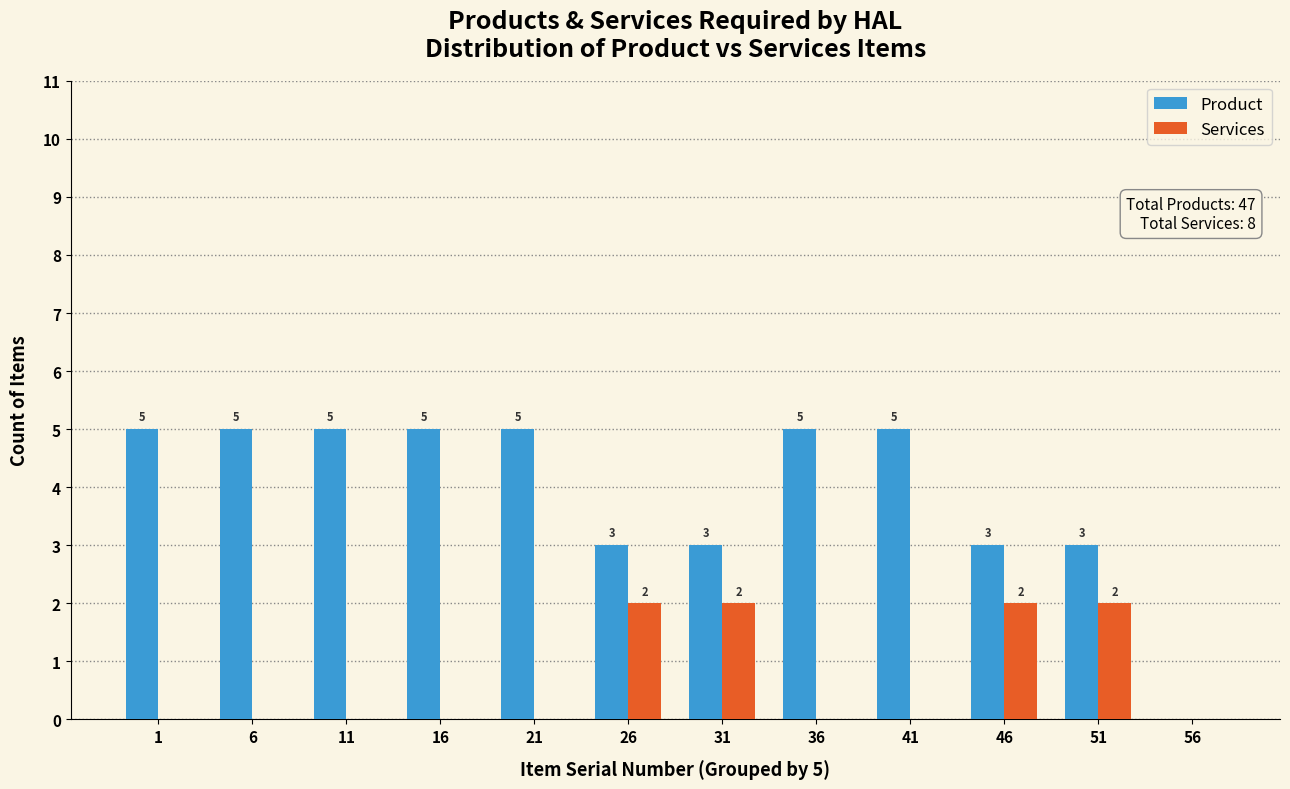

Reading left to right, transcribe all the data shown in this chart.

Product: 1=5	6=5	11=5	16=5	21=5	26=3	31=3	36=5	41=5	46=3	51=3	56=0
Services: 1=0	6=0	11=0	16=0	21=0	26=2	31=2	36=0	41=0	46=2	51=2	56=0